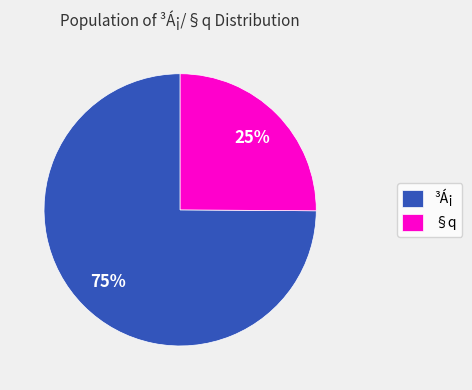

Approximately how many times larger is the value at ³Á¡ compared to §q?

3.0